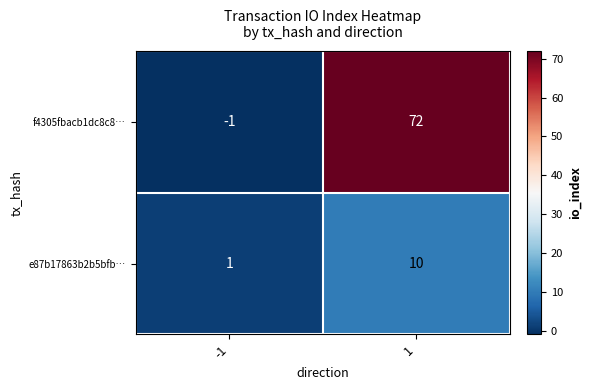

True or false: f4305fbacb1dc8c8… has a value of -2 at -1.

False